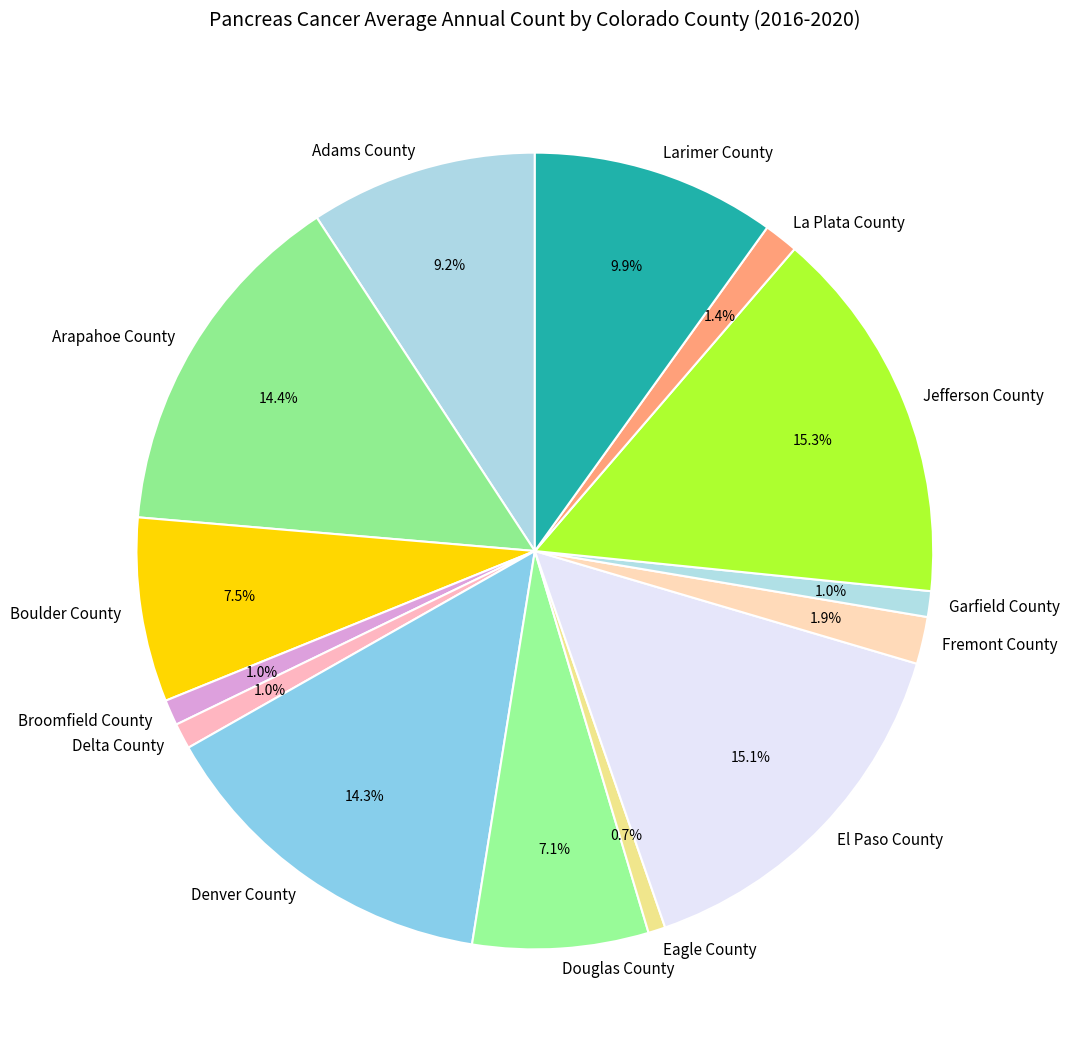

Is there any slice that represents more than half of the pie?

No